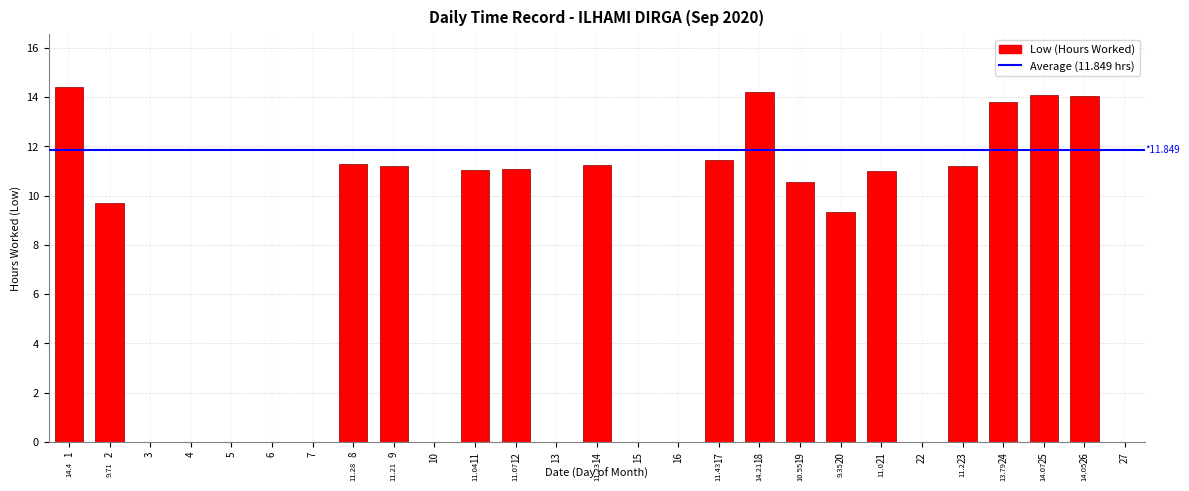

What is the sum of all values?

189.6